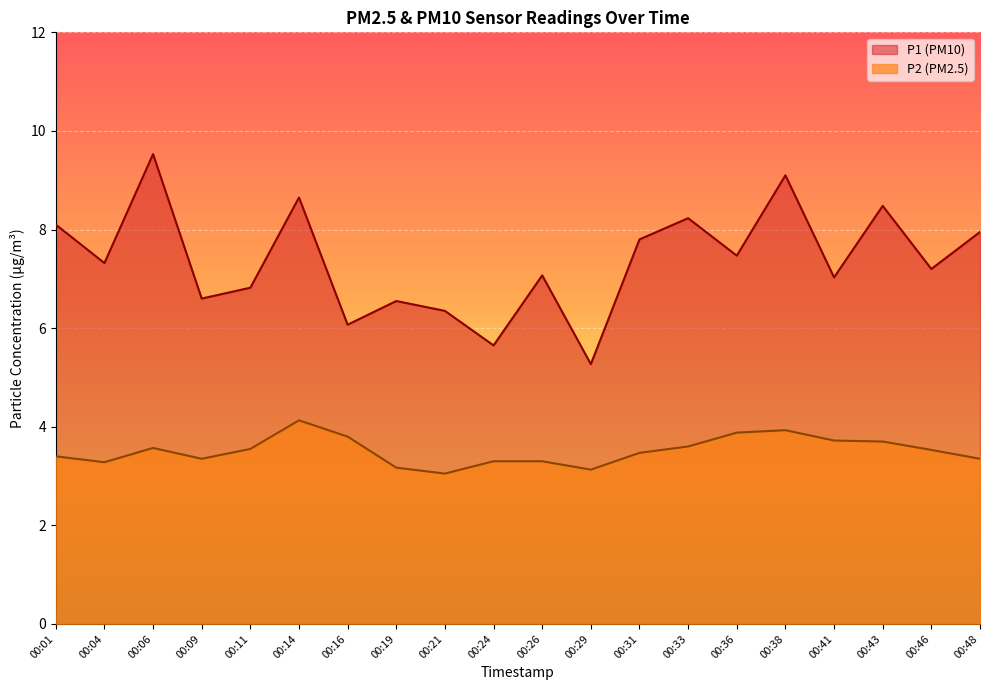

How many lines are shown in the chart?

2